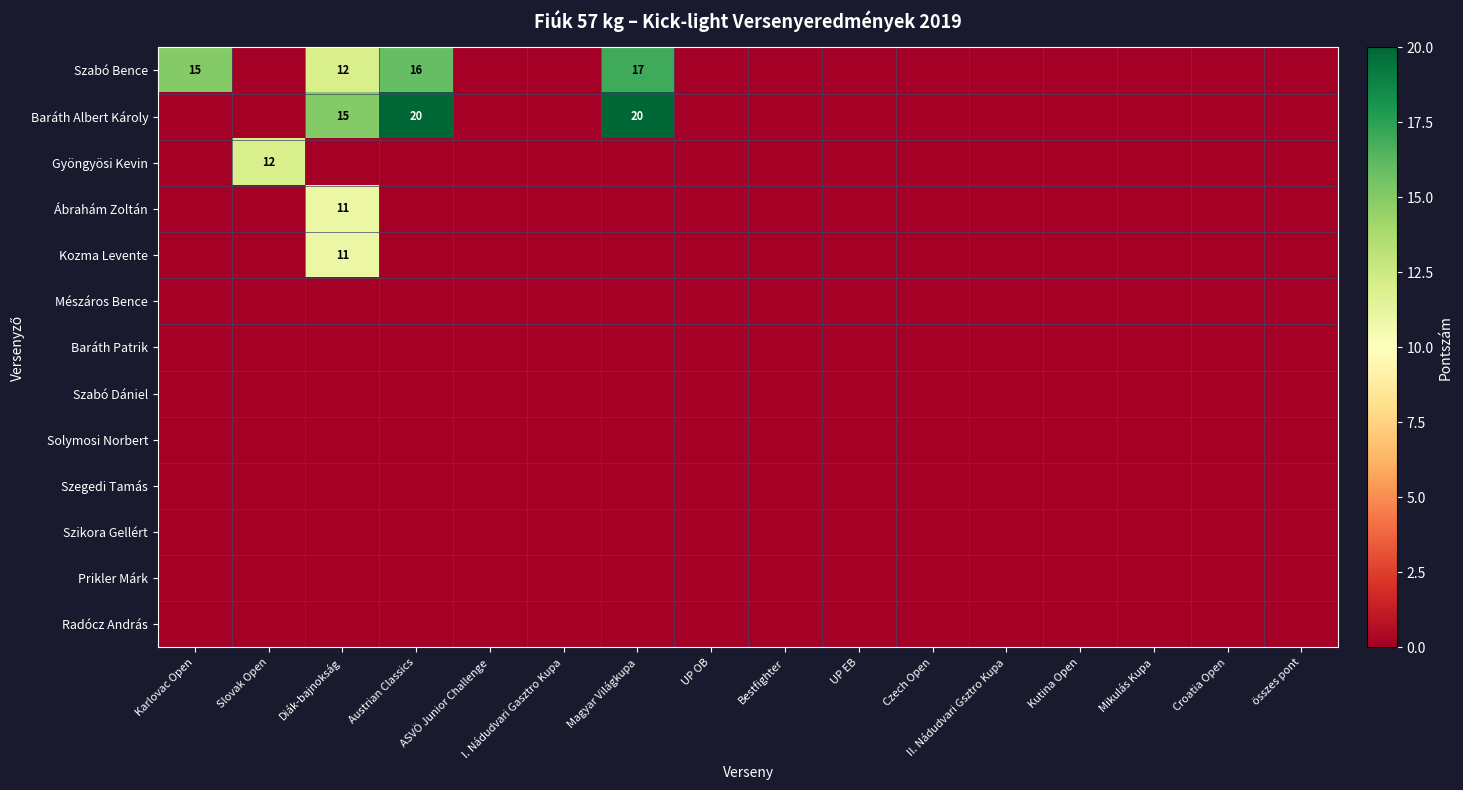

Is the value of Szikora Gellért at ASVÖ Junior Challenge greater than the value of Kozma Levente at Kutina Open?

No